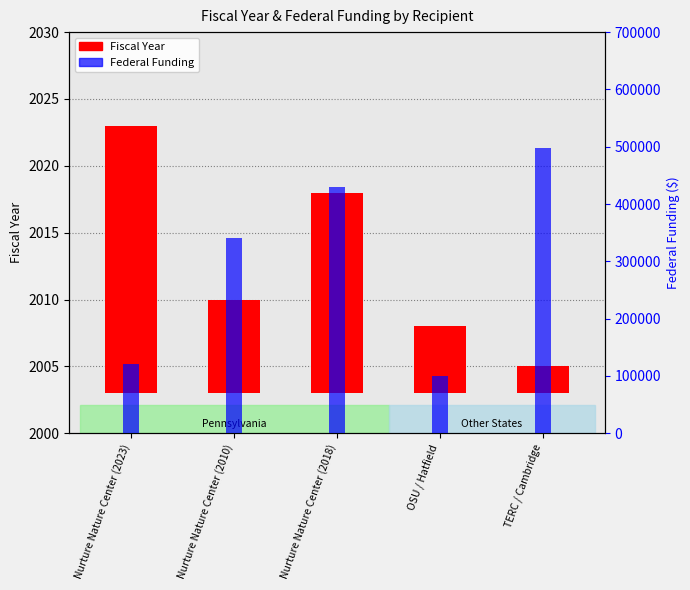

The value at Nurture Nature Center (2023) is 33. True or false?

False